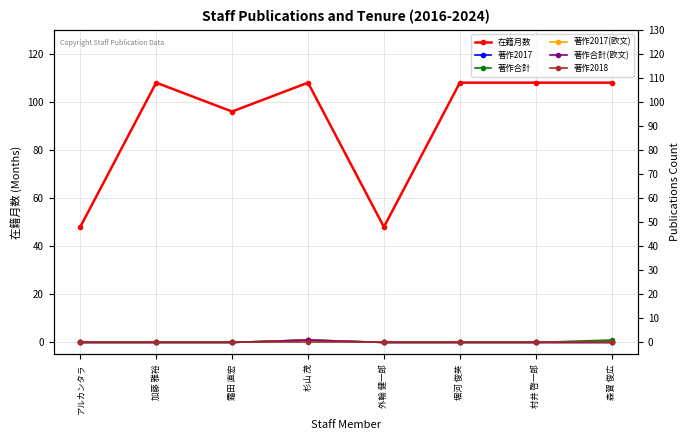

Count the number of data series in this chart.

6